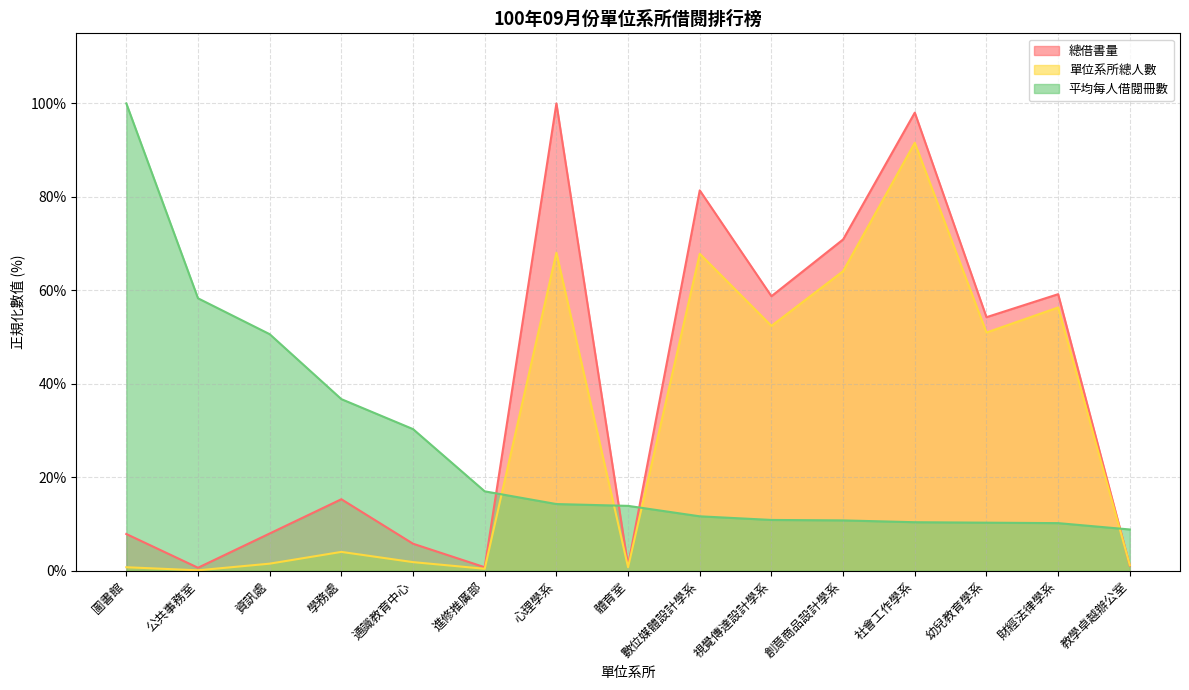

Between 社會工作學系 and 資訊處, which is larger?

社會工作學系